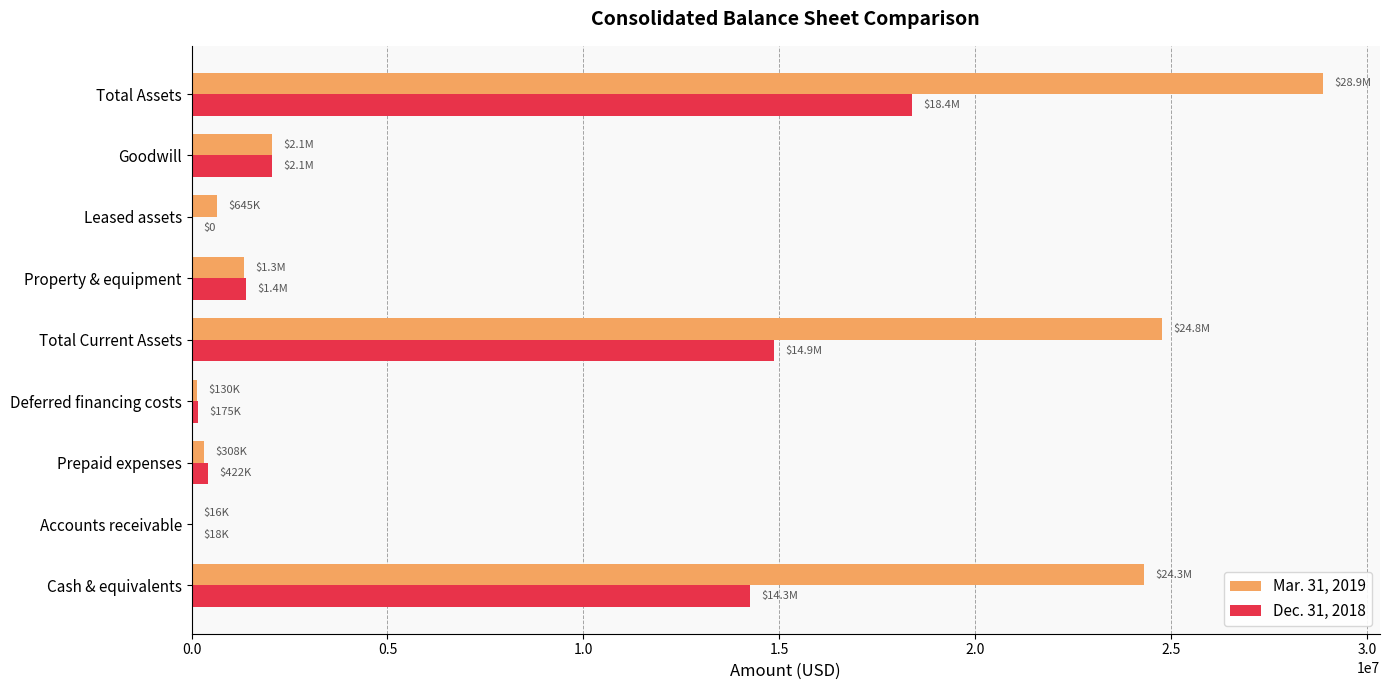

The value of Mar. 31, 2019 at Goodwill is 2061022. True or false?

True